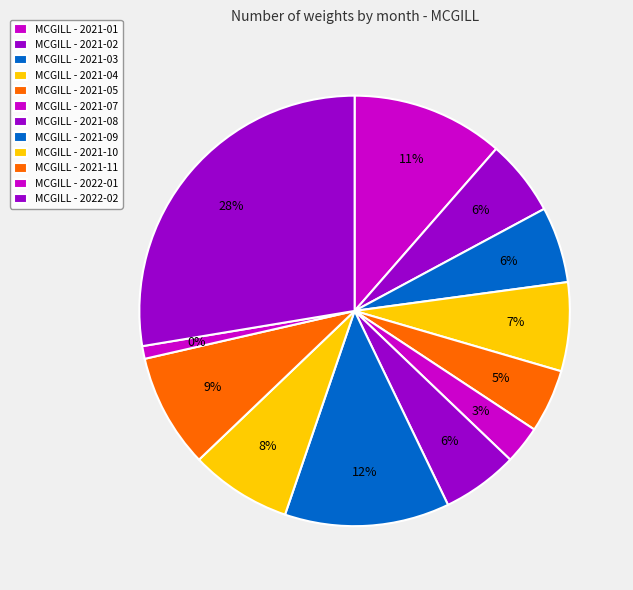

What is the smallest slice in the pie chart?

2022-01